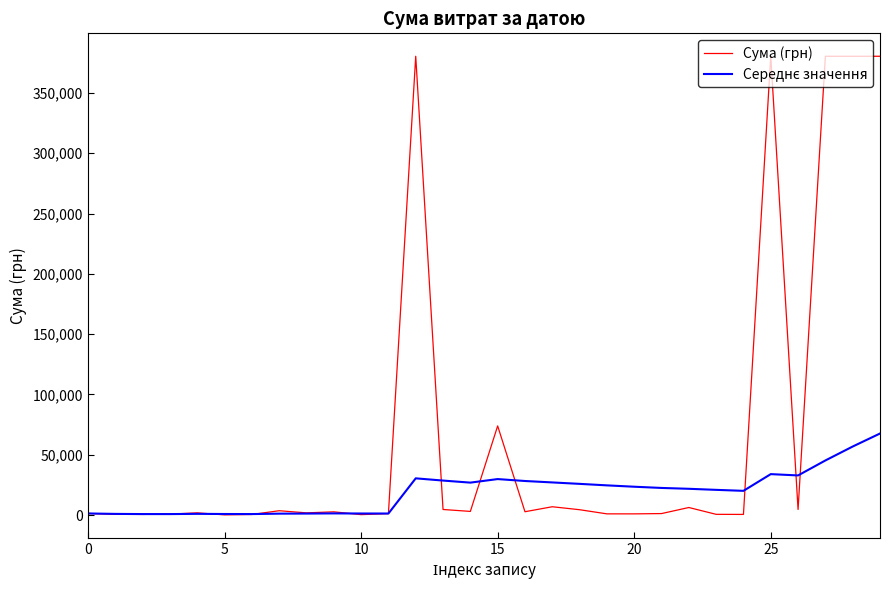

Which series has the largest total across all categories?

Сума (грн)